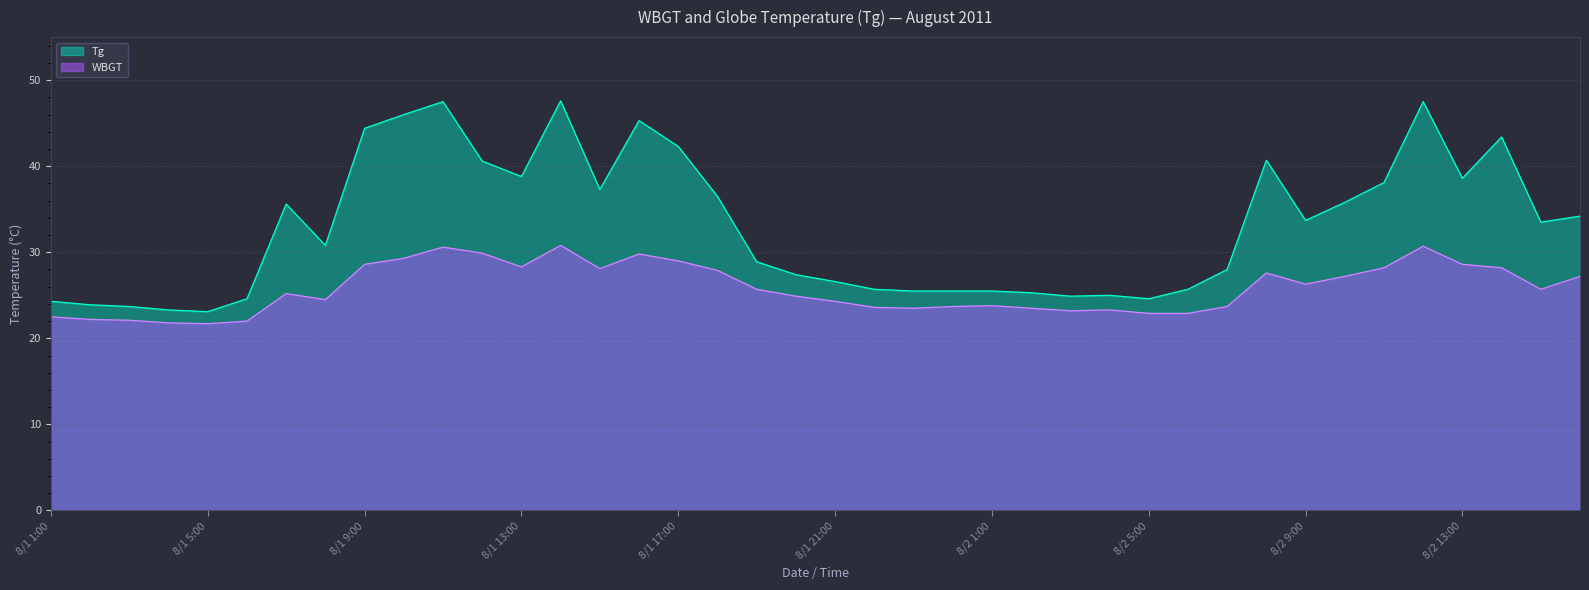

What is the sum of all WBGT values?

1033.0